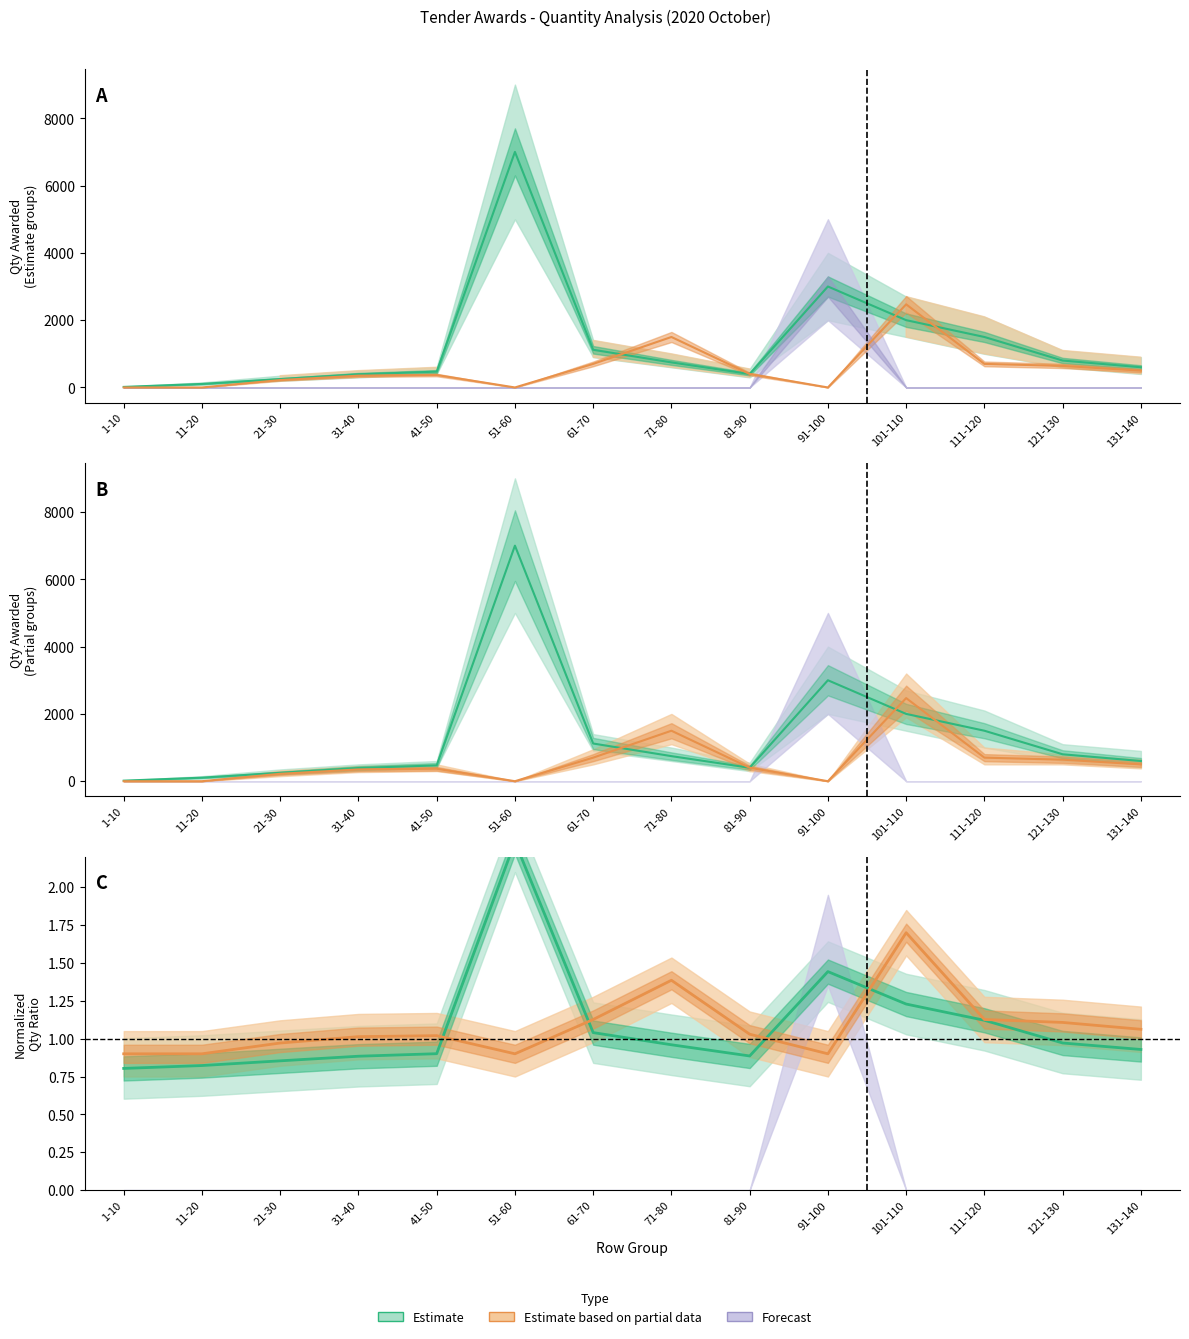

How many data points in Qty Awarded (Partial) are less than 400?

7